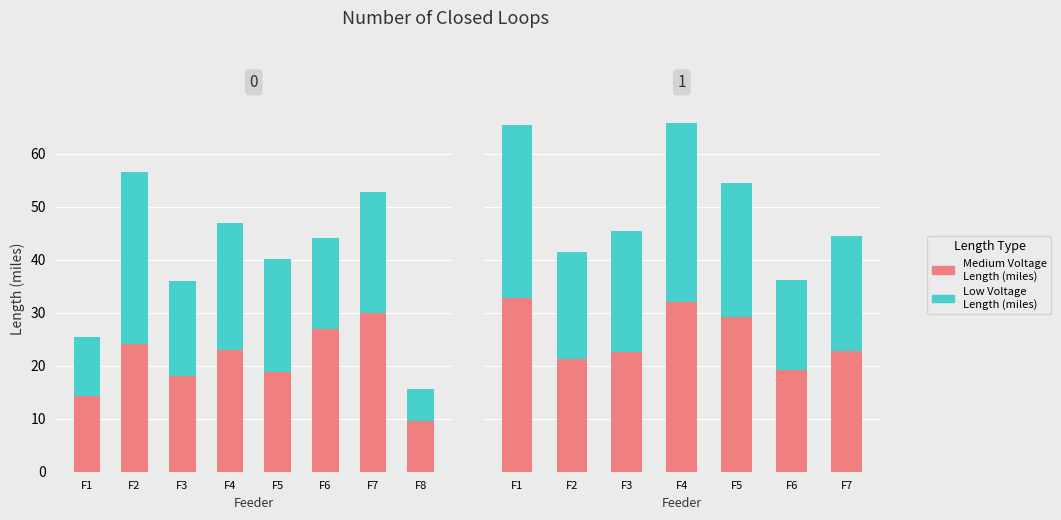

Is the value of Low Voltage Length (miles) at F5 greater than the value of Medium Voltage Length (miles) at F5?

No